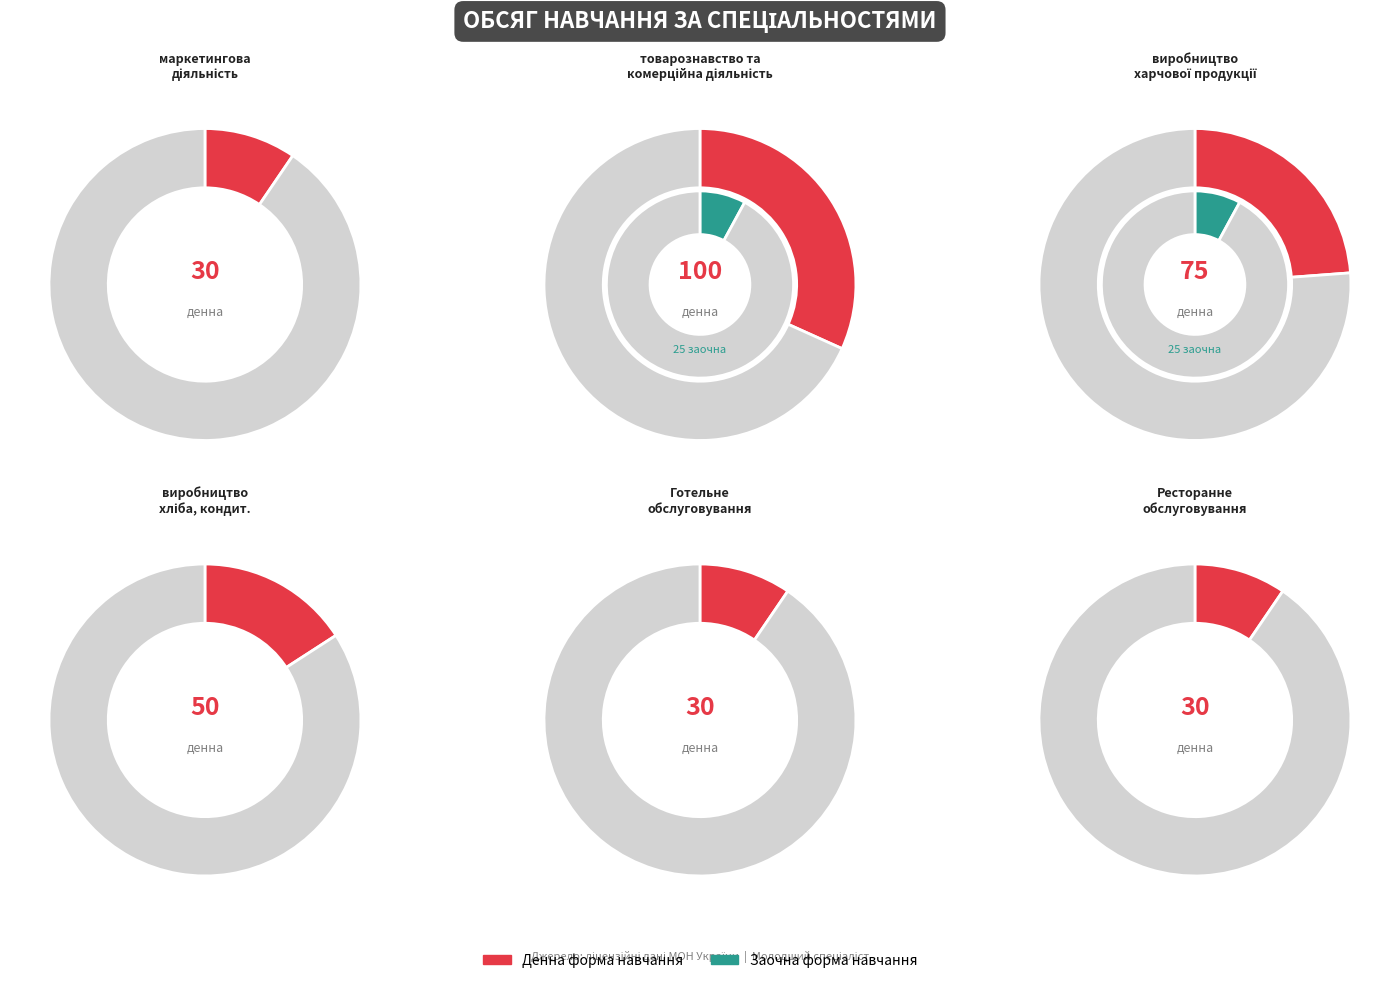

Which slice is the smallest?

маркетингова діяльність